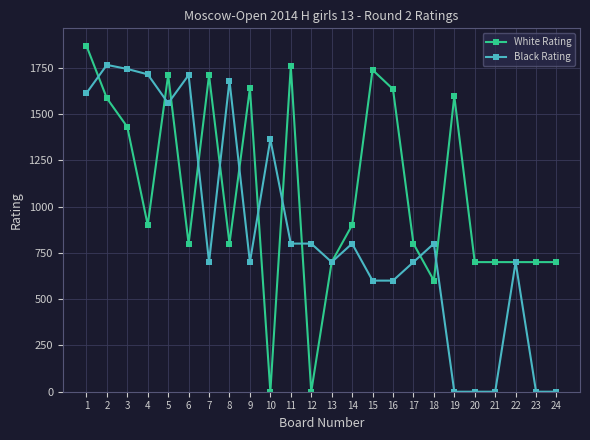

What is the difference between the highest and lowest values at 15?

1138